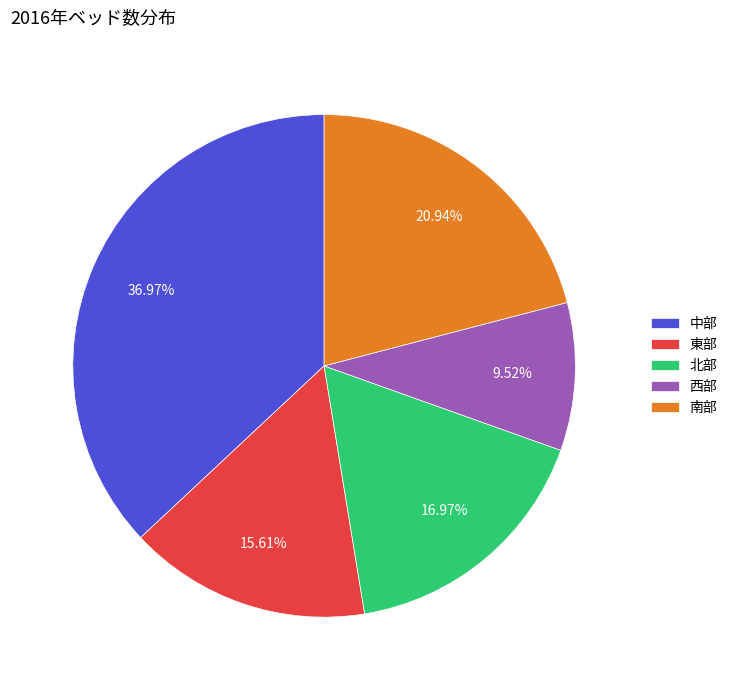

What percentage do 北部 and 東部 together represent?

32.6%